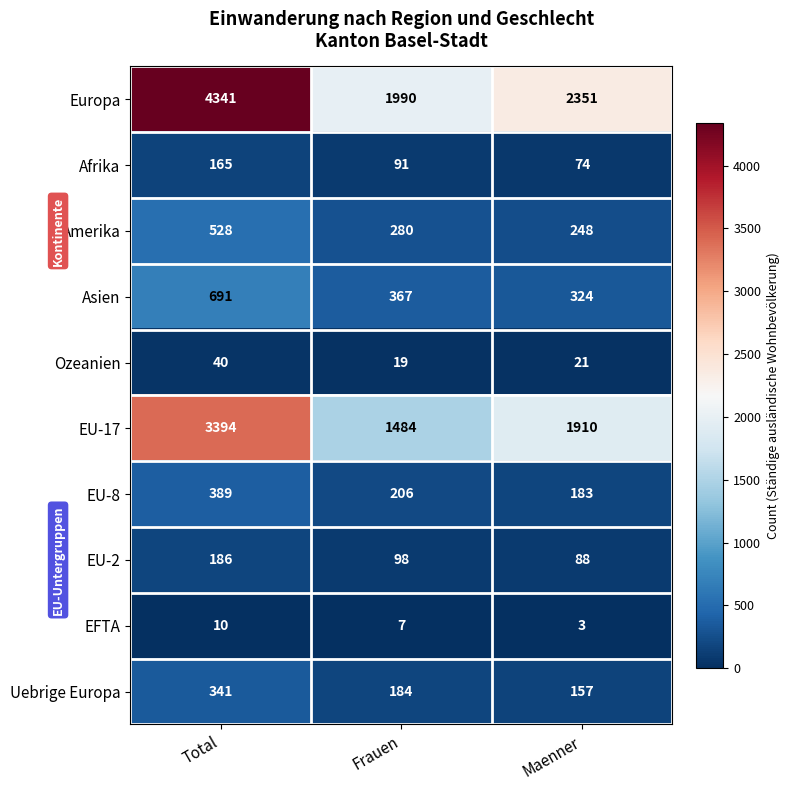

Rank the categories by EU-2 value from highest to lowest.

Total, Frauen, Maenner